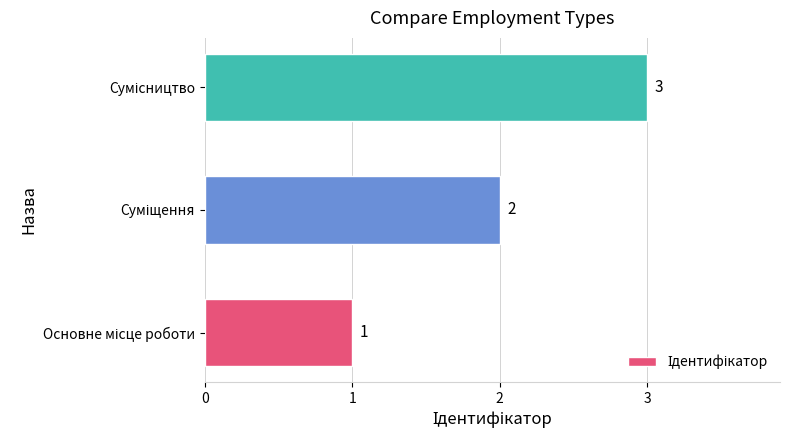

What is the maximum value shown in the chart?

3